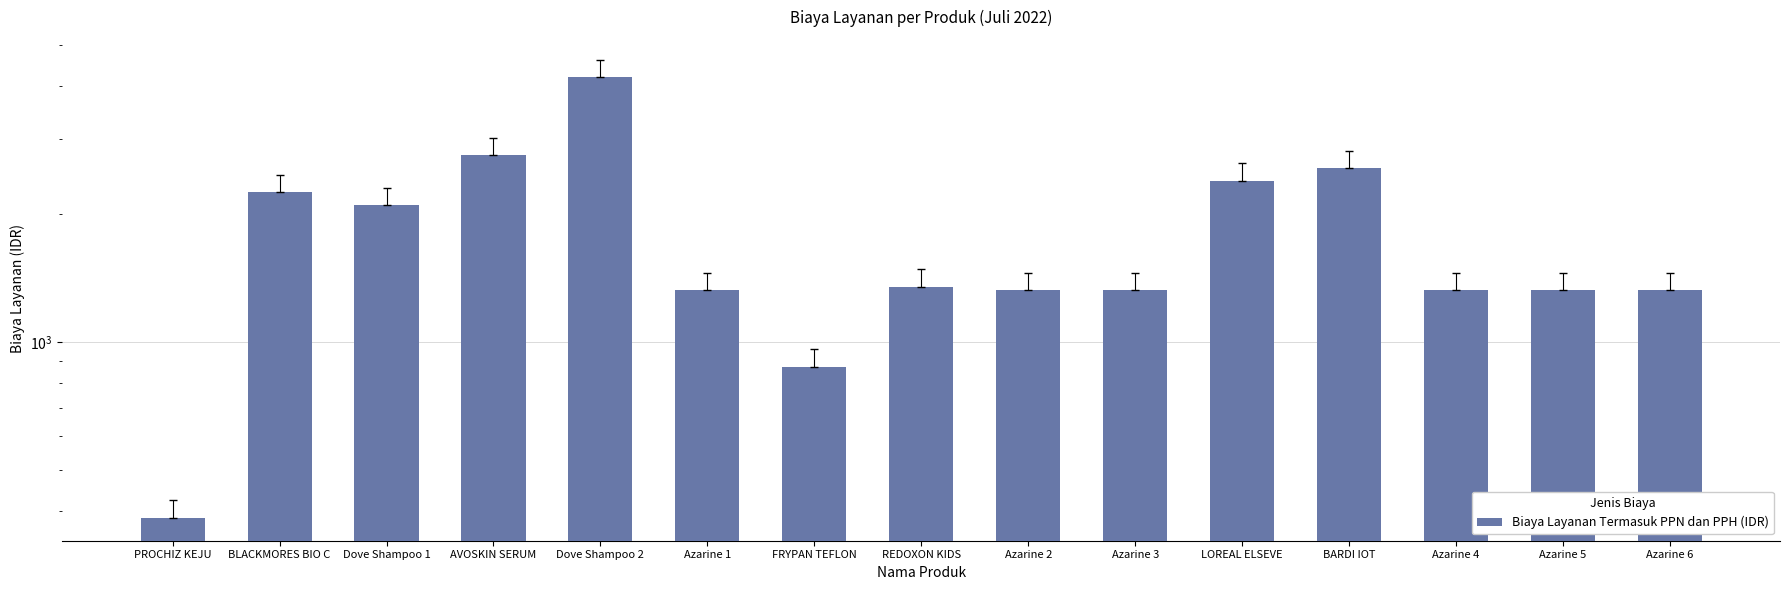

What is the difference between the maximum and second lowest values?

3325